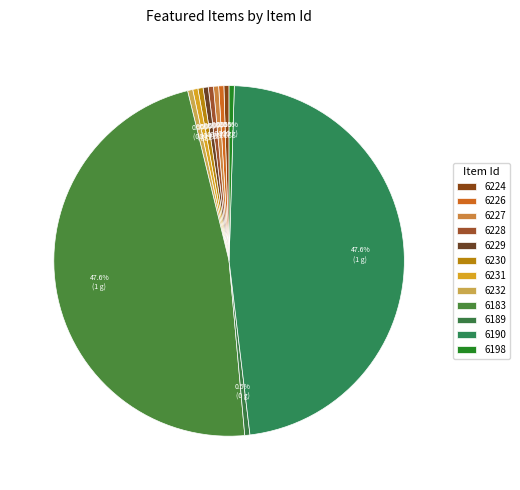

Does any single category account for the majority?

No